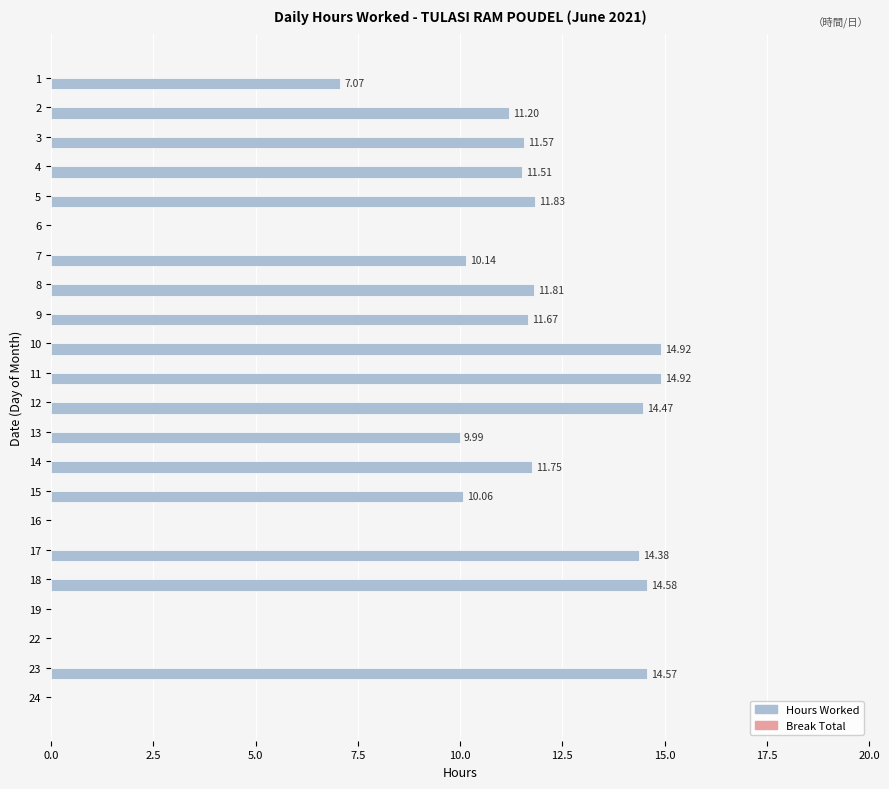

Are the bars horizontal?

Yes